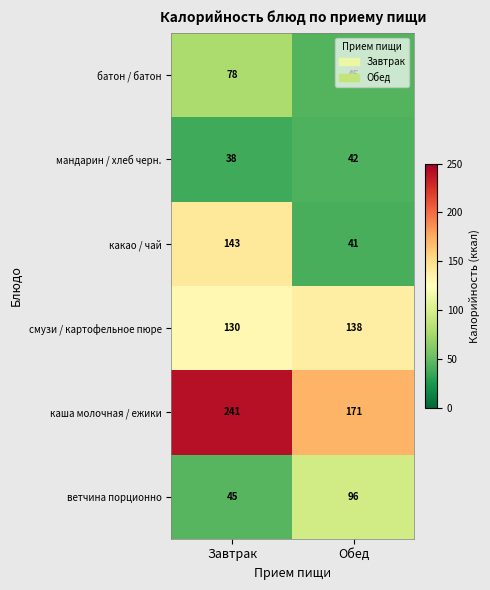

Which series has the largest total across all categories?

каша молочная / ежики